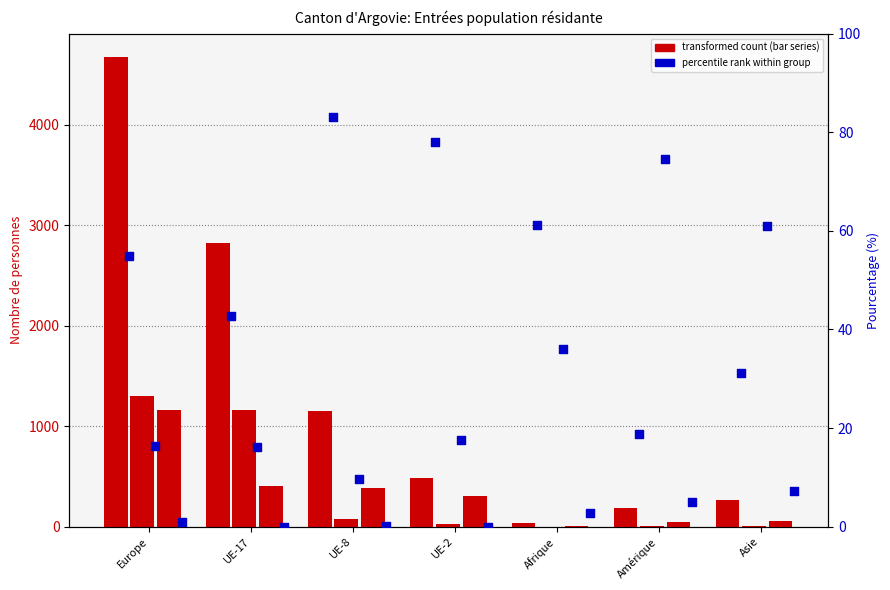

Is the value of Femmes col_3 at UE-17 greater than the value of Total (col_1) at UE-17?

No